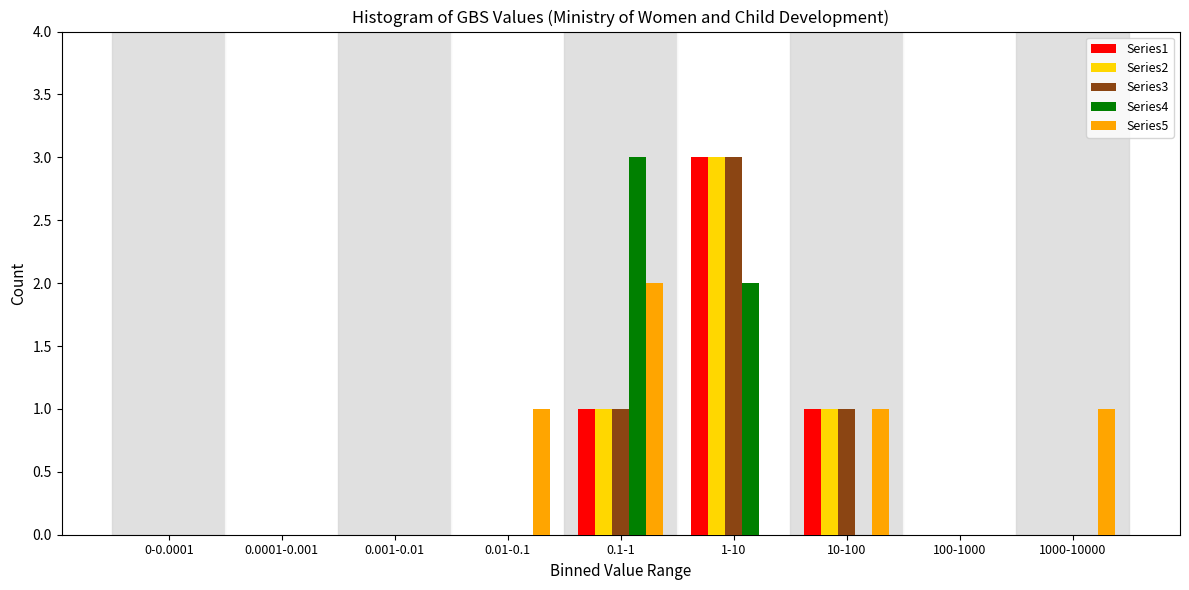

What is the maximum value shown in the chart?

3